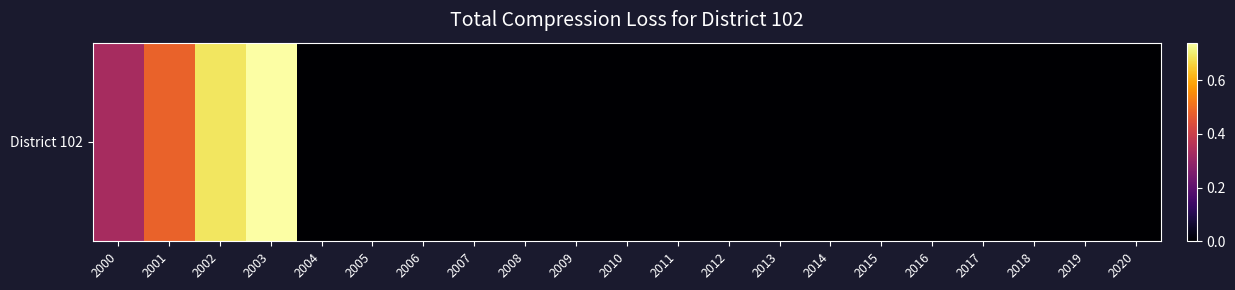

The value at 2016 is 0.4. True or false?

False